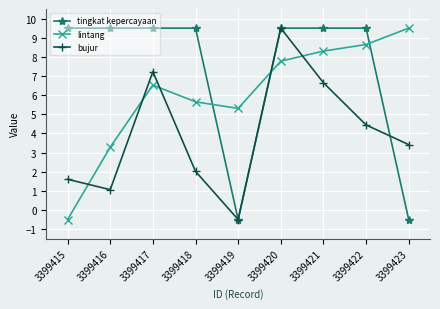

Is it true that bujur equals 6.7 at 3399422?

False